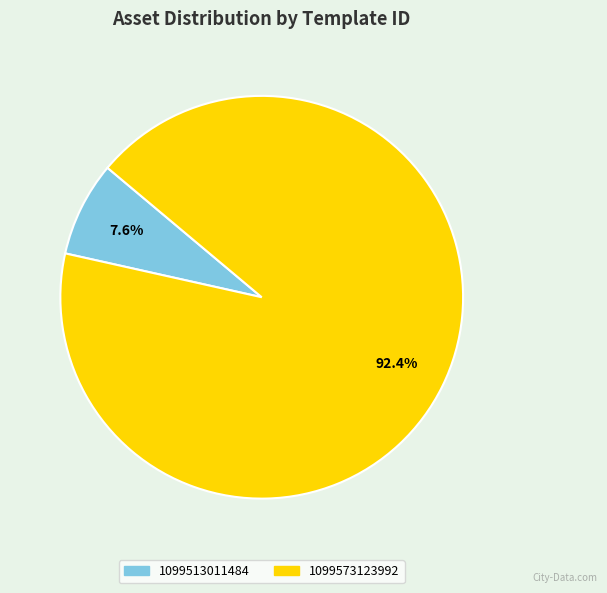

To the nearest percent, what is the combined percentage of 1099573123992 and 1099513011484?

100%